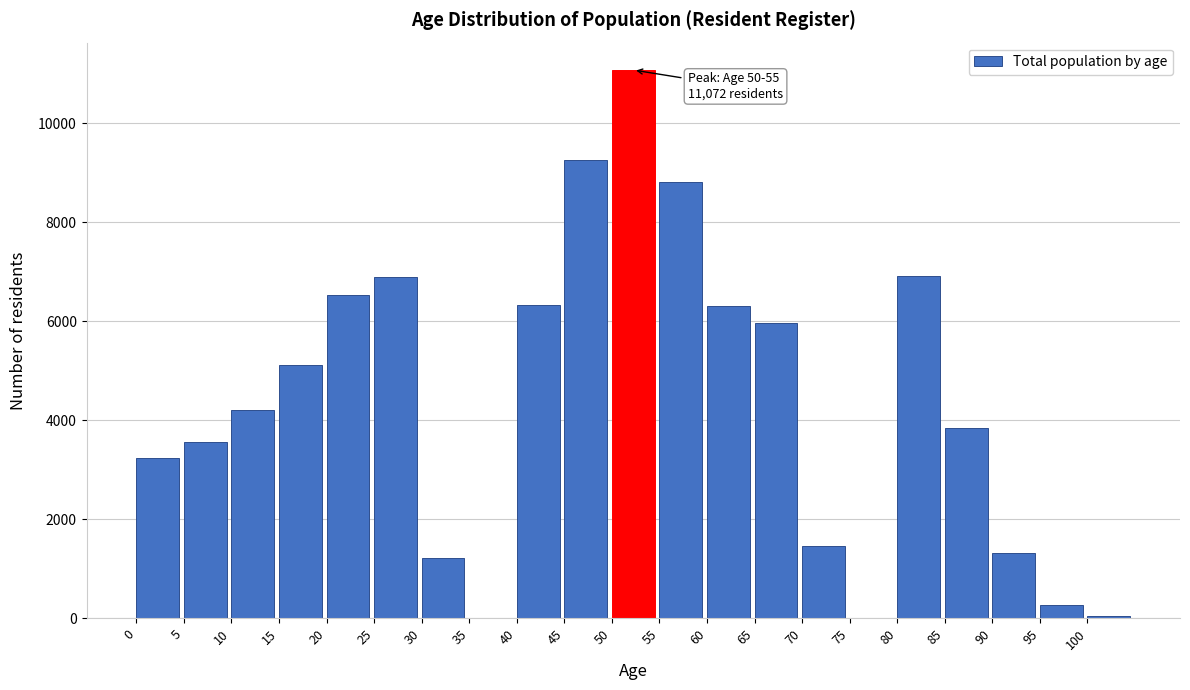

Is it true that the value at 10 is 6980?

False